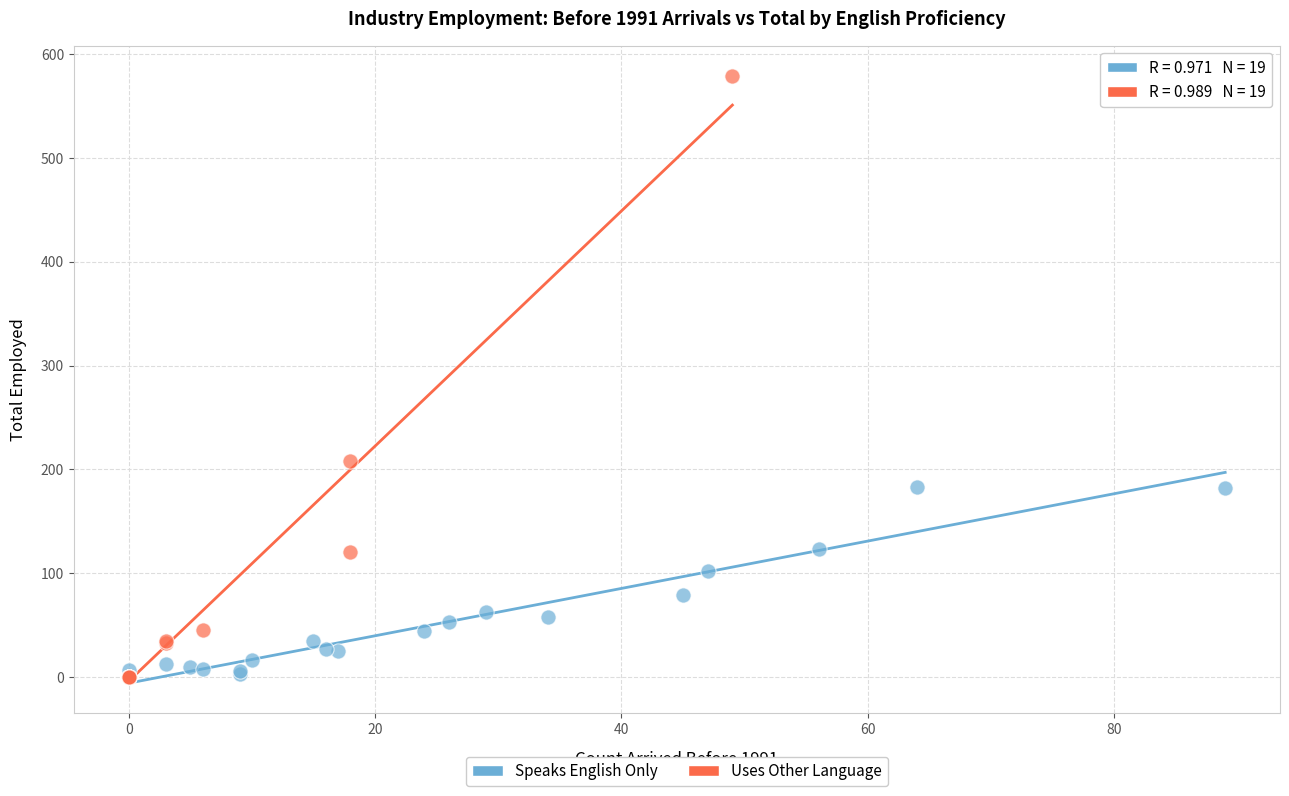

What are all the series names shown in the legend?

Speaks English Only, Uses Other Language